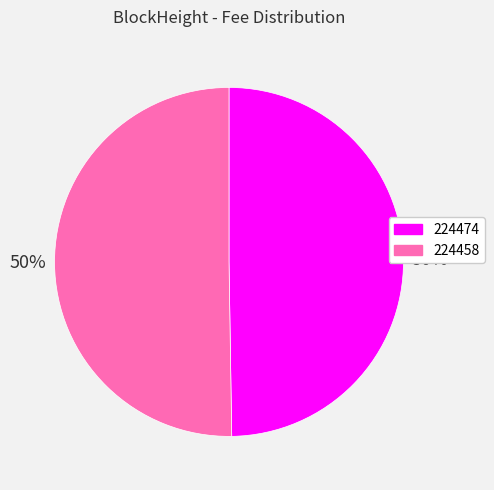

To the nearest percent, what portion does 224474 represent?

50%